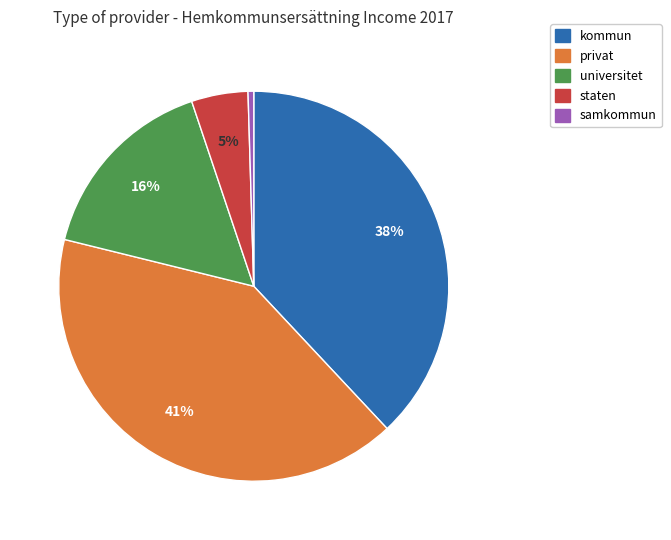

To the nearest percent, what portion does universitet represent?

16%